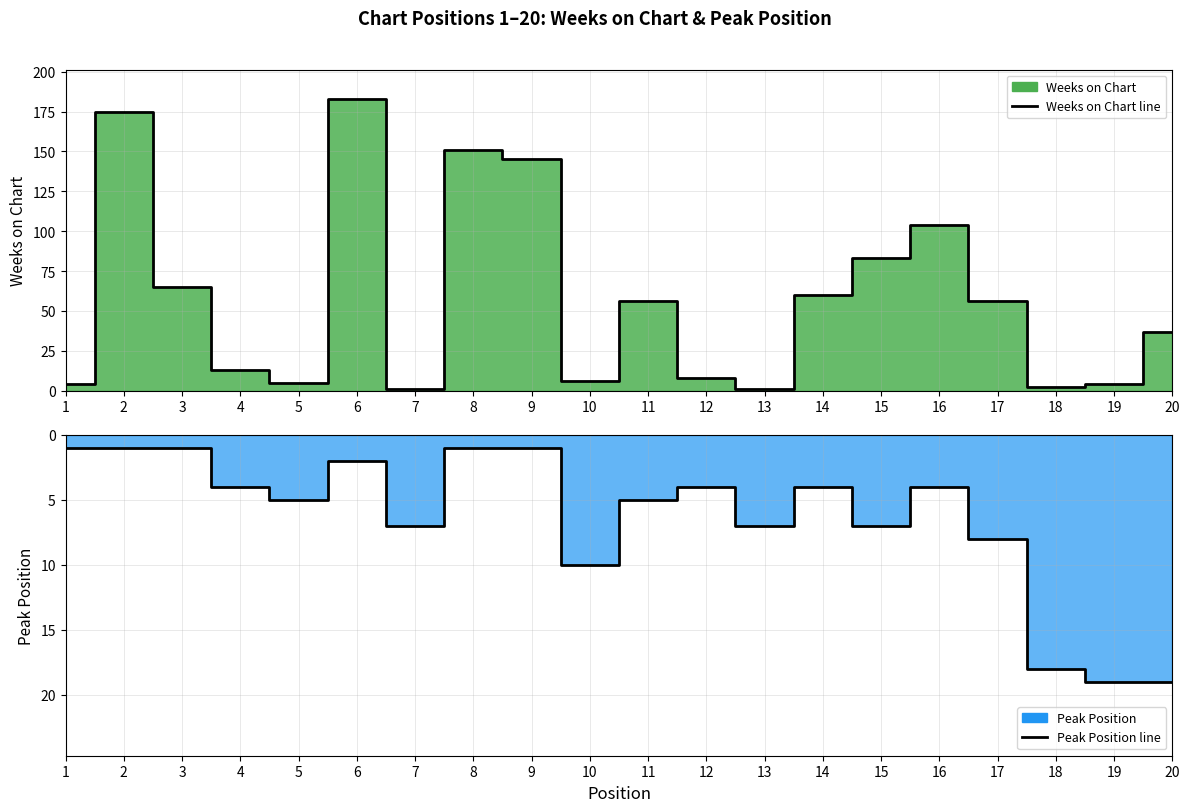

Where is Peak Position line nearest to the value 10?

10